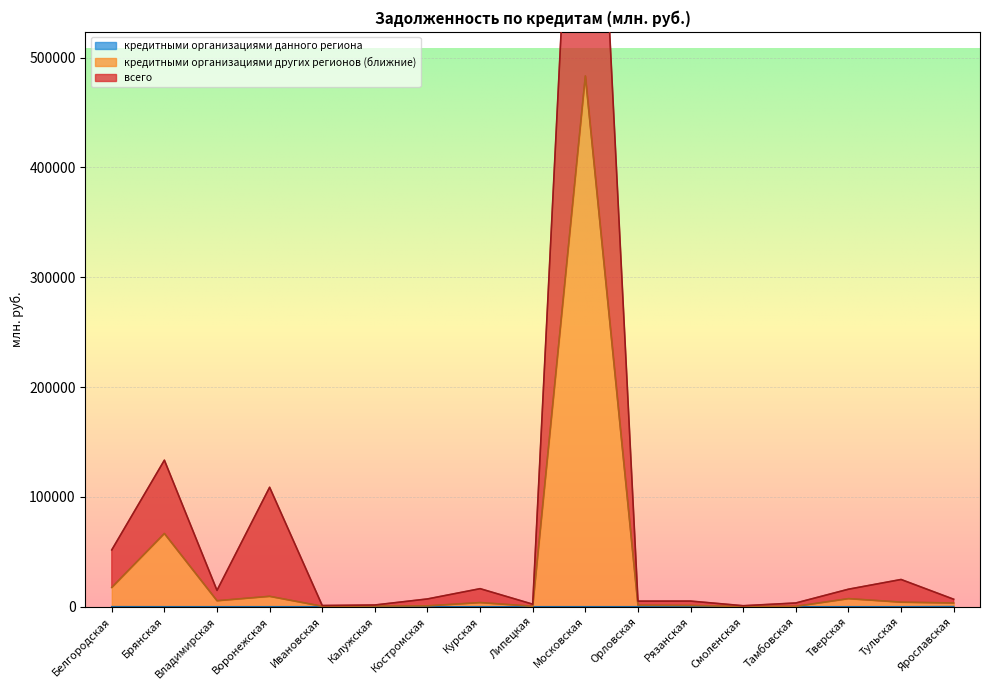

How many values in кредитными организациями данного региона are above zero?

4